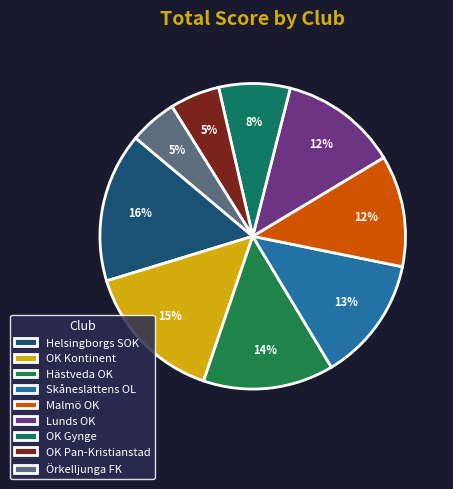

Combined, what portion of the pie is Helsingborgs SOK and OK Gynge?

23.4%